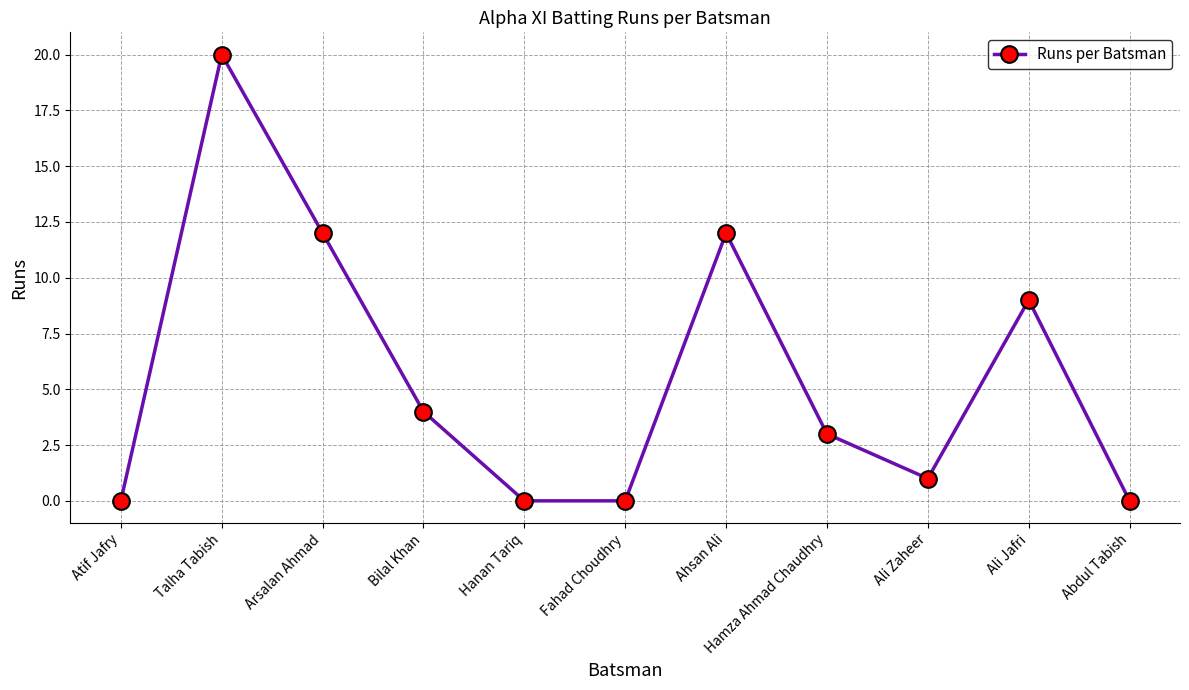

At which category does the data reach its first local peak?

Talha Tabish